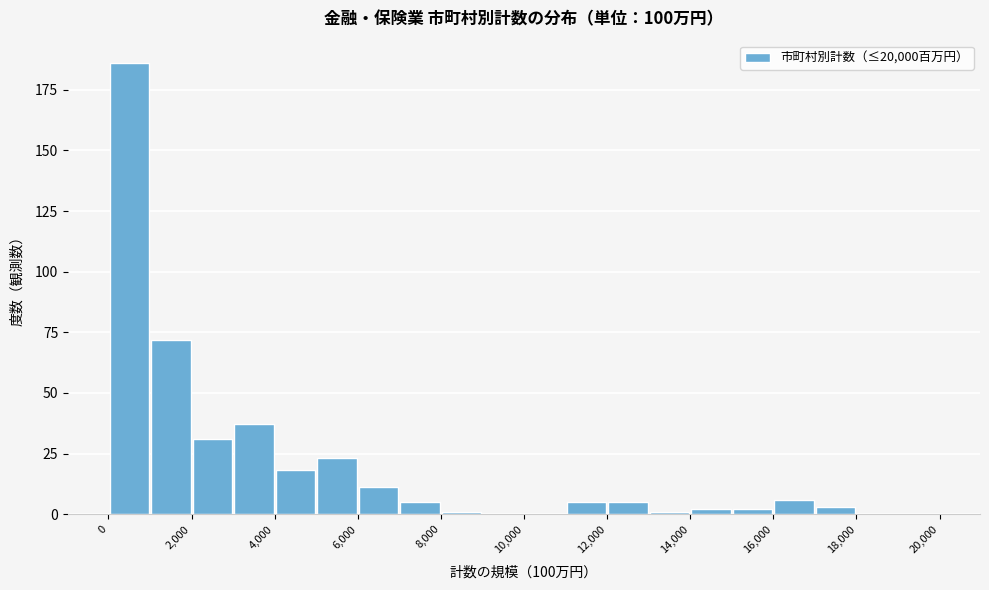

Over which range of the x-axis is the bar tallest?

0 to 1000